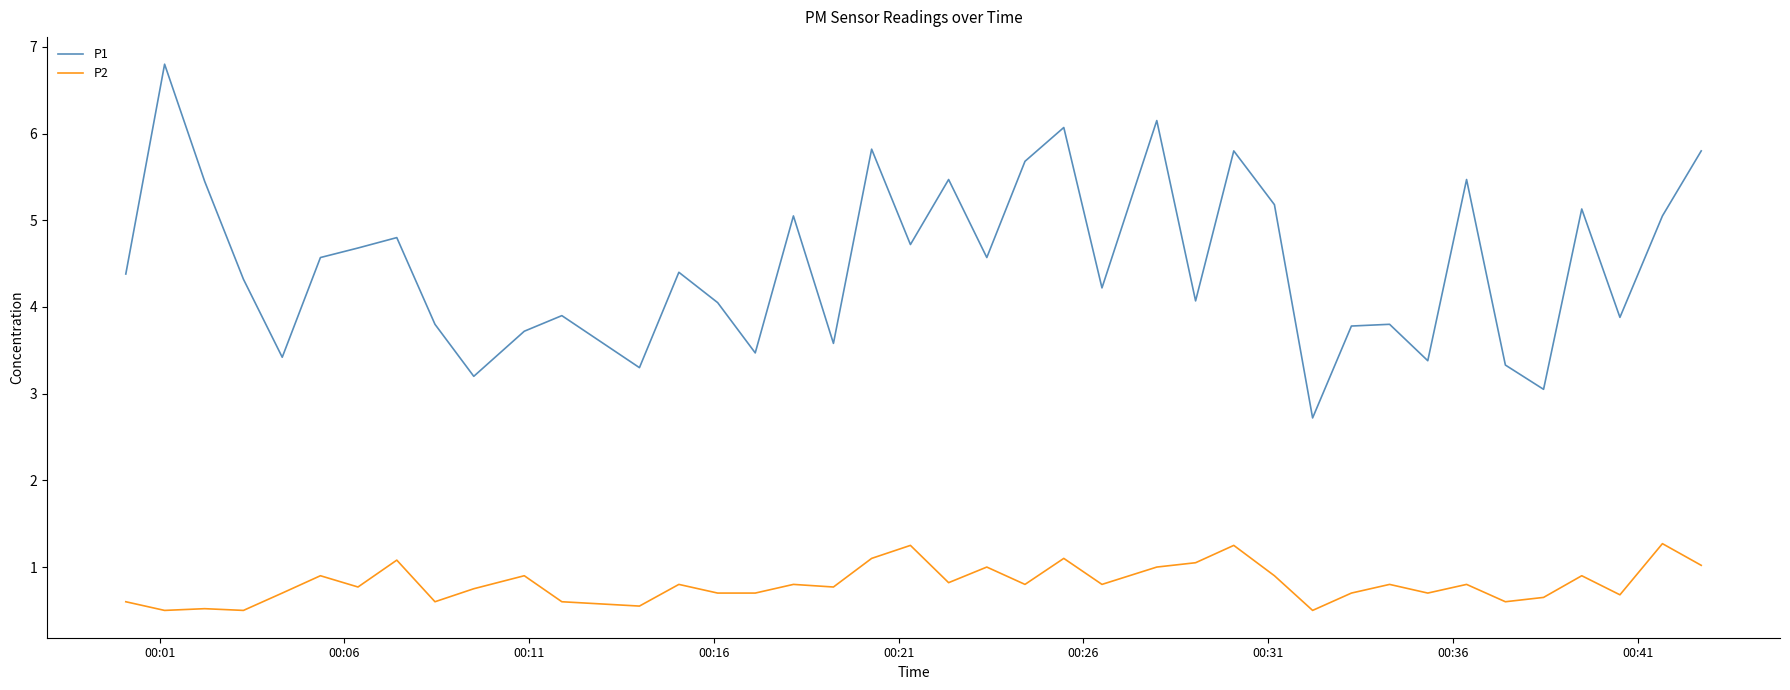

Which series has the widest spread of values?

P1